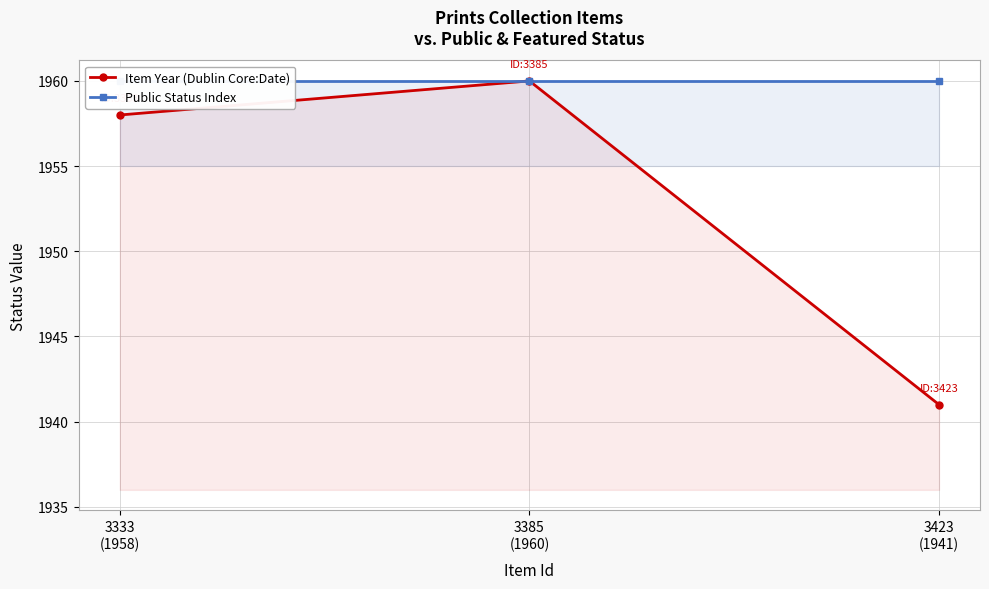

List the series in order of their overall mean, highest first.

Public Status Index, Item Year (Dublin Core:Date)